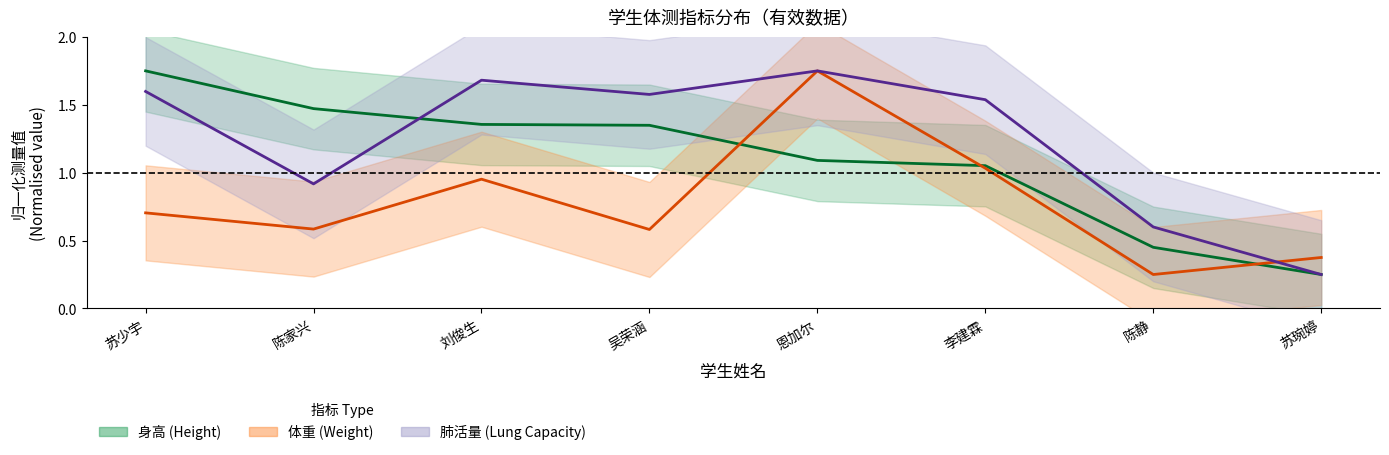

What is the label of the 1st point from the left?

苏少宇